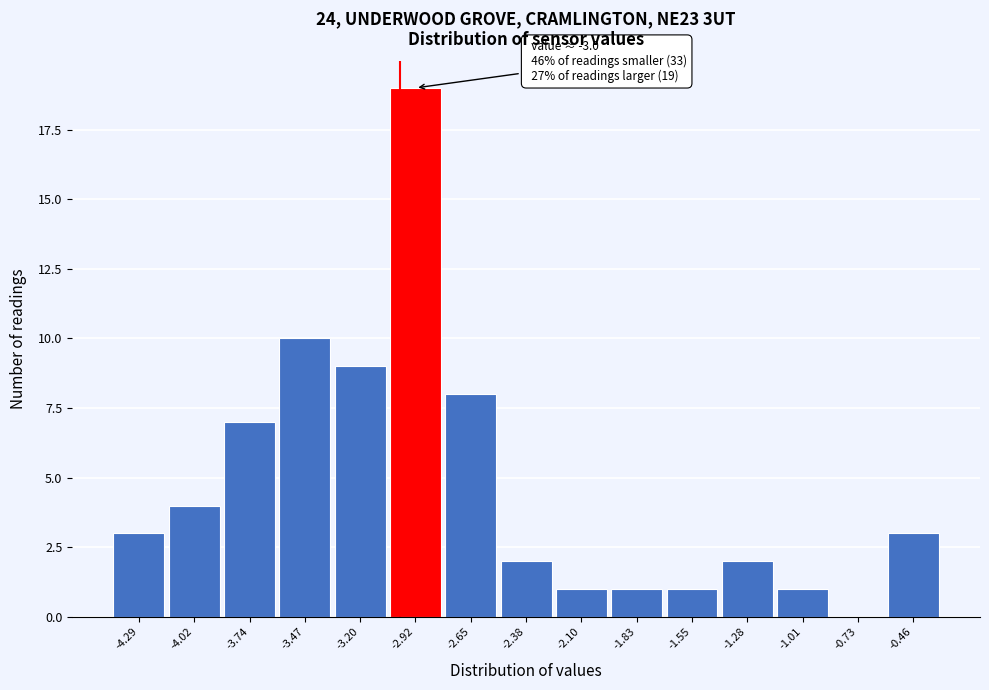

Which range on the x-axis has the tallest bar?

-3.05 to -2.80